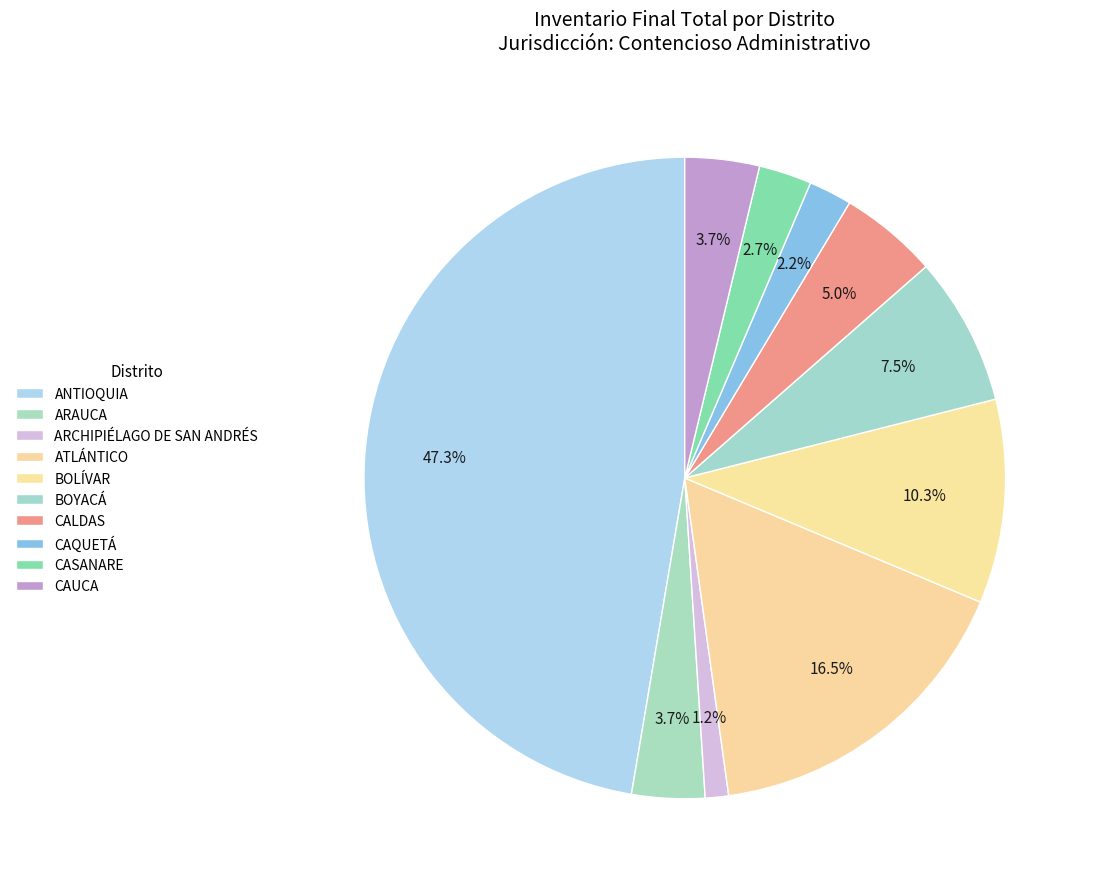

What is the ratio of the value at BOLÍVAR to the value at CAUCA?

2.7